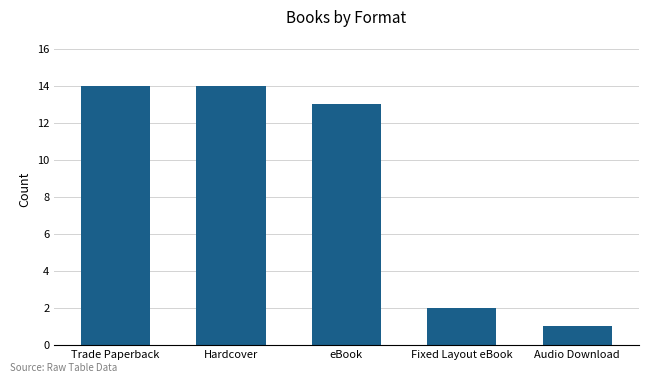

What is the maximum value shown in the chart?

14